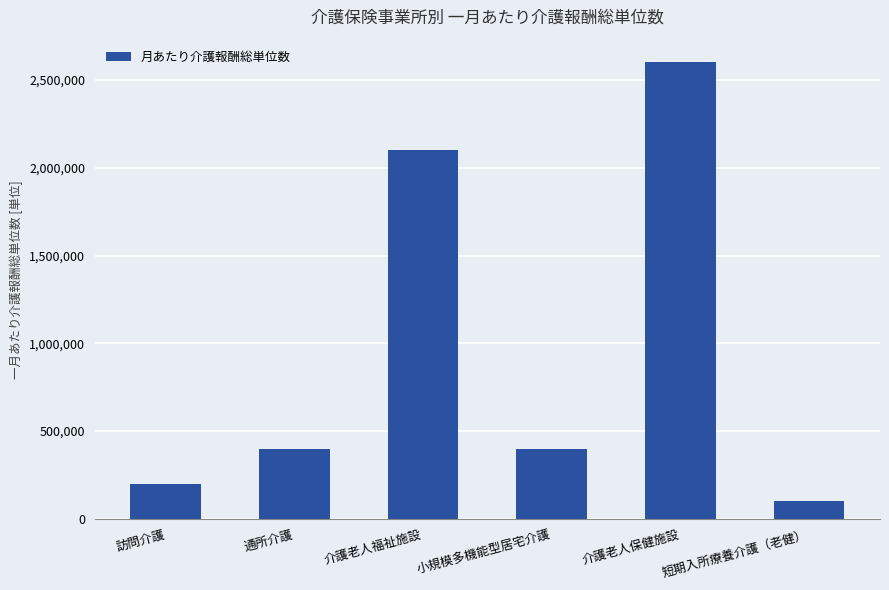

Read the value at 通所介護, to the nearest 100.

400000